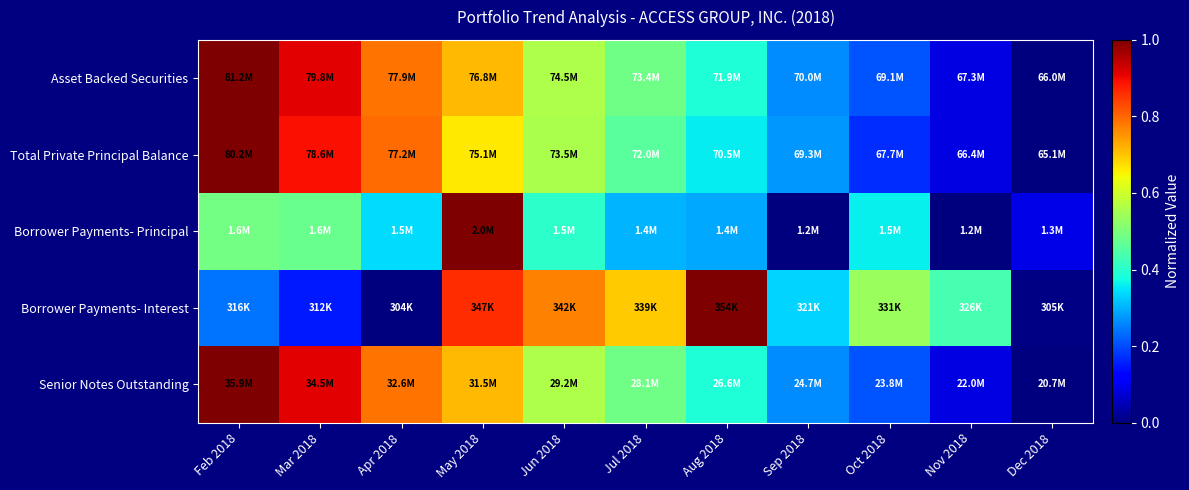

Reading left to right, list all the values displayed in this chart.

Asset Backed Securities: Feb 2018=1.0	Mar 2018=0.9	Apr 2018=0.8	May 2018=0.7	Jun 2018=0.6	Jul 2018=0.5	Aug 2018=0.4	Sep 2018=0.3	Oct 2018=0.2	Nov 2018=0.1	Dec 2018=0.0
Total Private Principal Balance: Feb 2018=1.0	Mar 2018=0.9	Apr 2018=0.8	May 2018=0.7	Jun 2018=0.6	Jul 2018=0.5	Aug 2018=0.4	Sep 2018=0.3	Oct 2018=0.2	Nov 2018=0.1	Dec 2018=0.0
Borrower Payments- Principal: Feb 2018=0.5	Mar 2018=0.5	Apr 2018=0.3	May 2018=1.0	Jun 2018=0.4	Jul 2018=0.3	Aug 2018=0.3	Sep 2018=0.0	Oct 2018=0.4	Nov 2018=0.0	Dec 2018=0.1
Borrower Payments- Interest: Feb 2018=0.2	Mar 2018=0.1	Apr 2018=0.0	May 2018=0.9	Jun 2018=0.8	Jul 2018=0.7	Aug 2018=1.0	Sep 2018=0.3	Oct 2018=0.5	Nov 2018=0.4	Dec 2018=0.0
Senior Notes Outstanding: Feb 2018=1.0	Mar 2018=0.9	Apr 2018=0.8	May 2018=0.7	Jun 2018=0.6	Jul 2018=0.5	Aug 2018=0.4	Sep 2018=0.3	Oct 2018=0.2	Nov 2018=0.1	Dec 2018=0.0